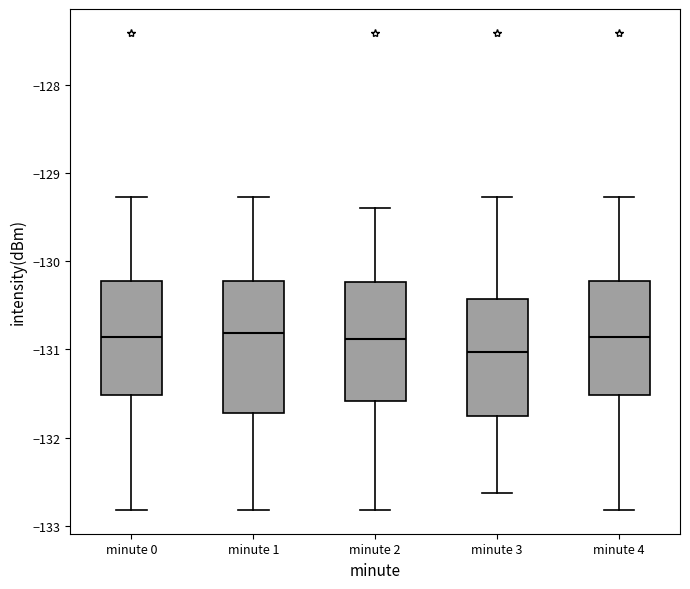

Where does the upper whisker of the box for minute 3 end on the y-axis? The values are not printed on the chart, so give them approximately, as read against the axis.

-129.3